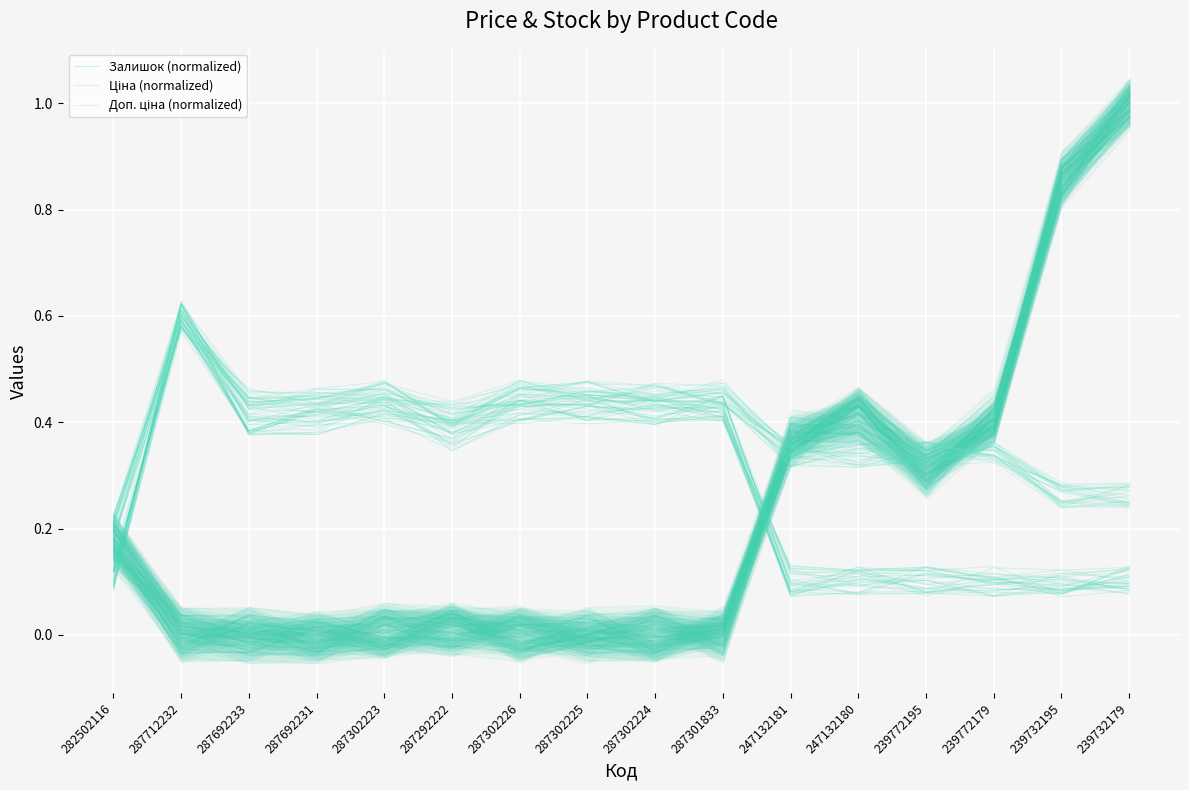

Is this an area chart (filled region under the line)?

No